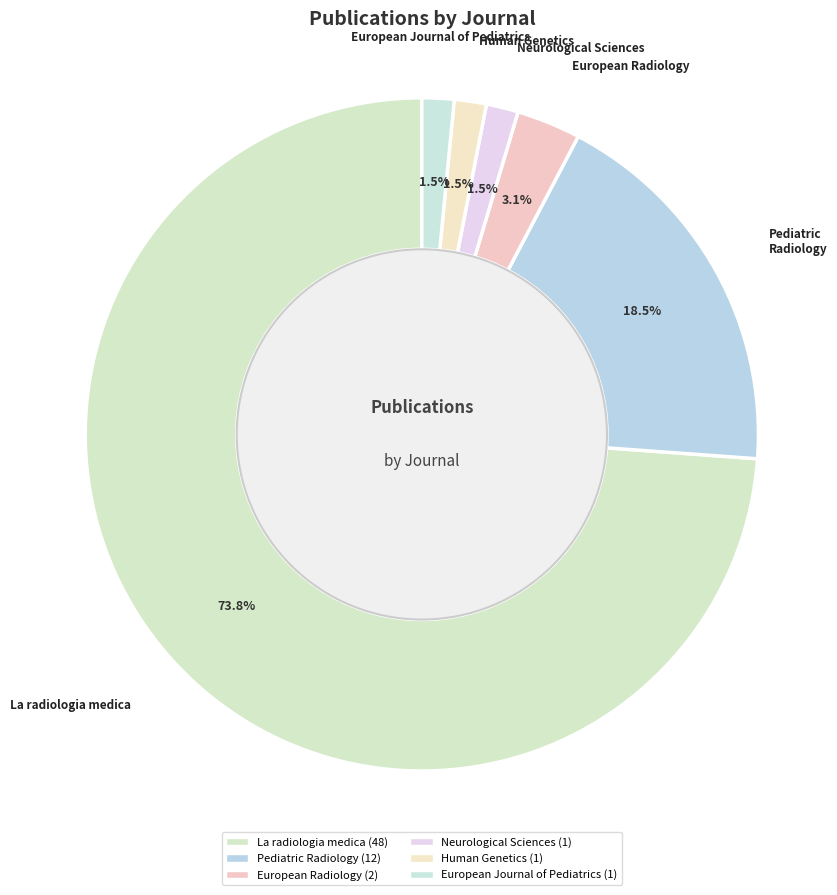

What percentage is NOT represented by Human Genetics?

98.5%